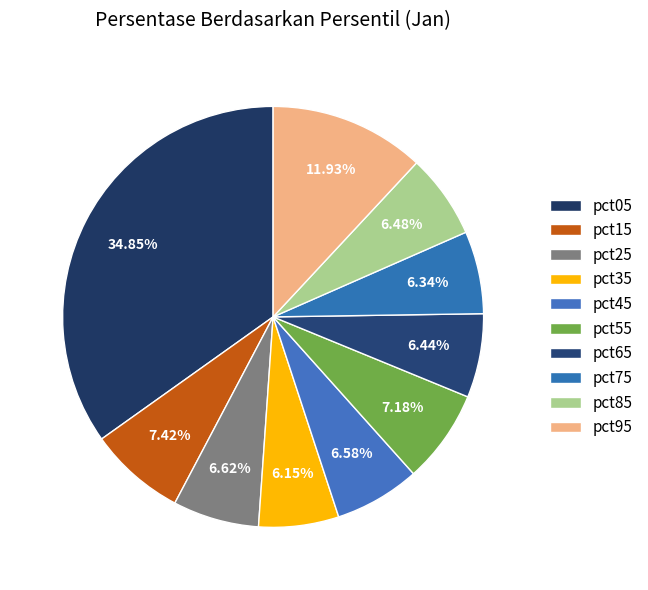

Count the number of slices in the pie.

10